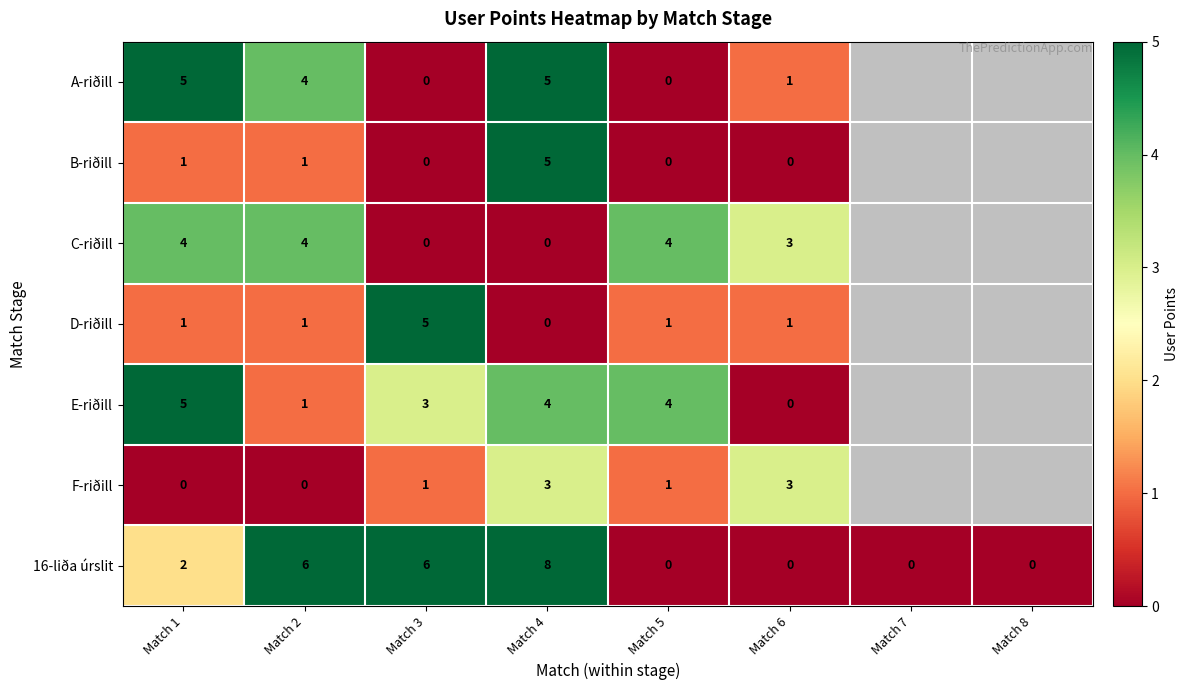

What is the spread (max minus min) of values at Match 1?

5